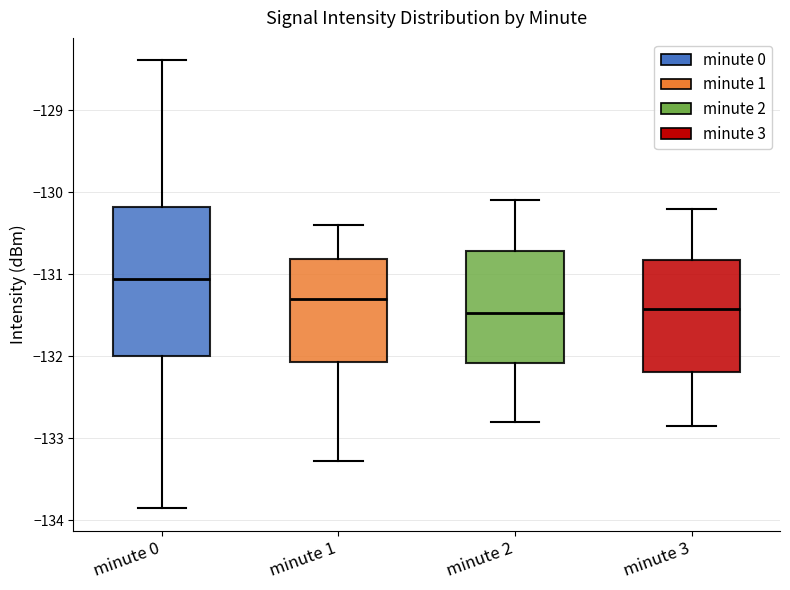

Where does the lower whisker of the box for minute 1 end on the y-axis? The values are not printed on the chart, so give them approximately, as read against the axis.

-133.3